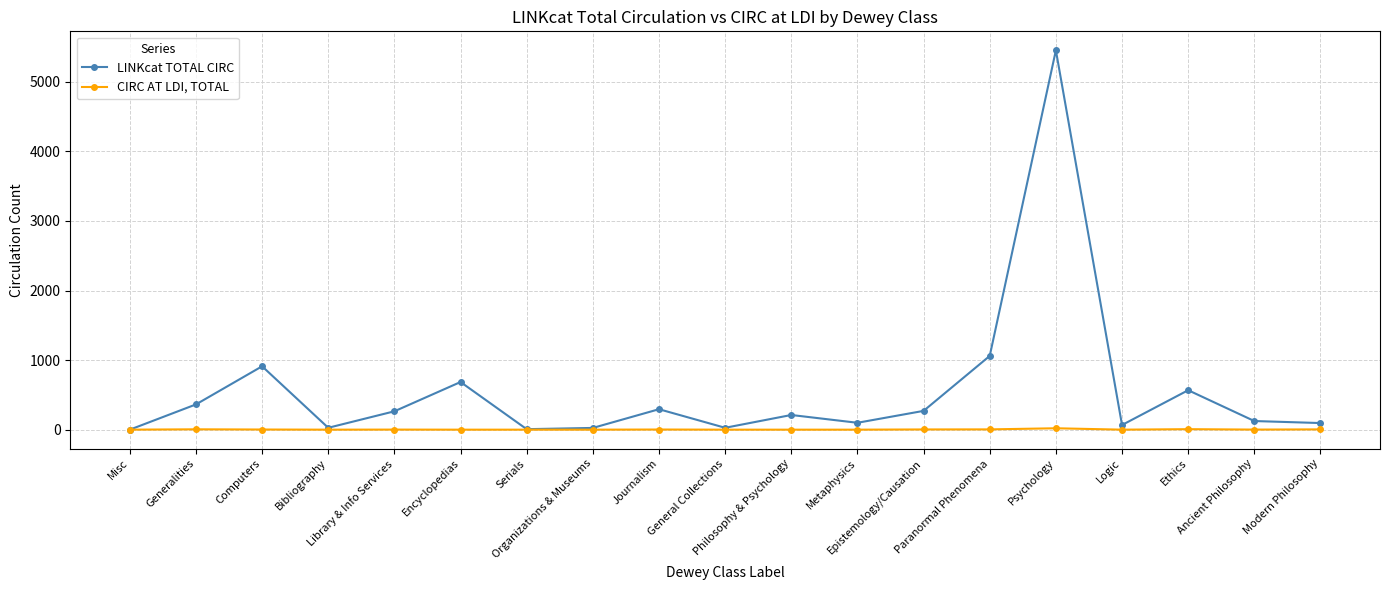

True or false: LINKcat TOTAL CIRC has more than 0 points higher than both neighbors.

True